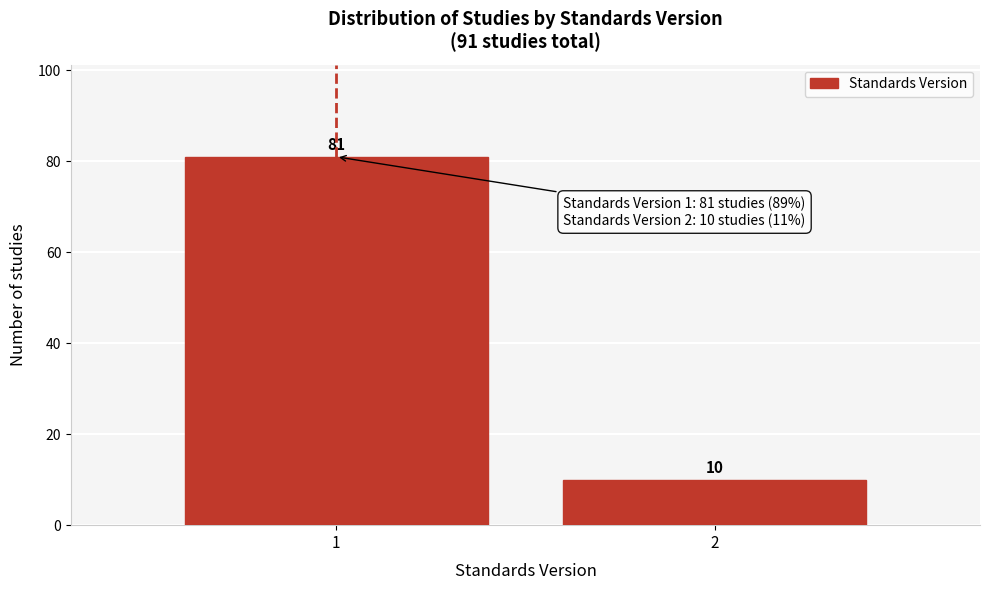

Reading left to right, list all the values displayed in this chart.

1=81	2=10